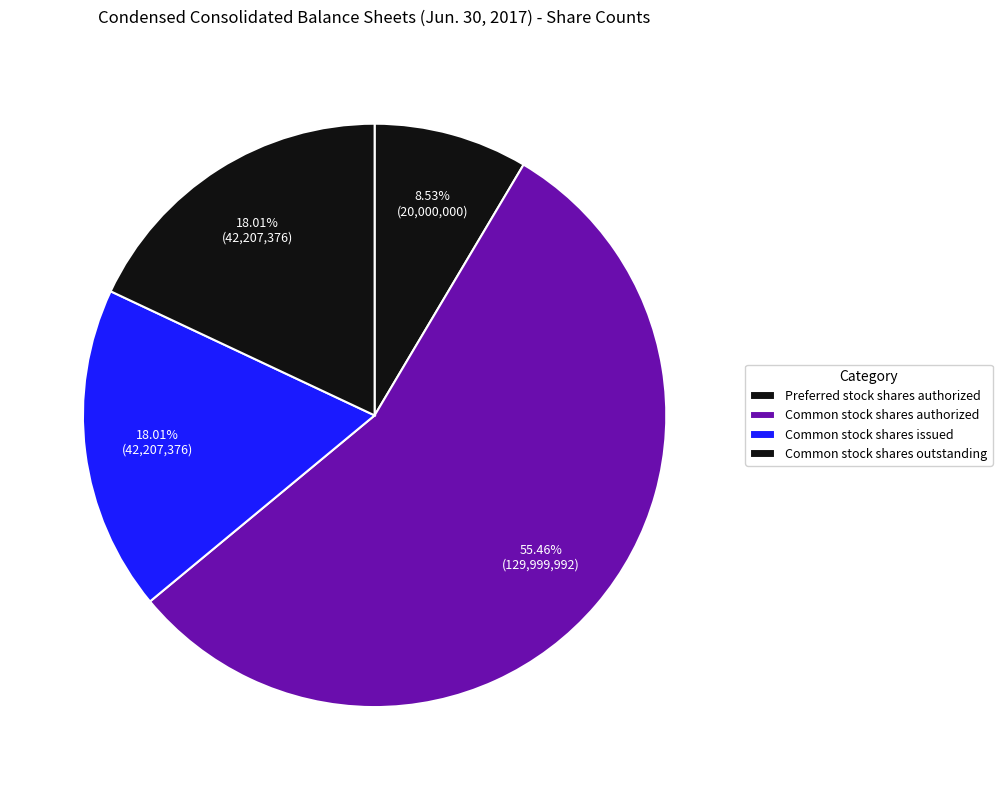

Is it true that Preferred stock shares authorized is 9% of the pie?

True